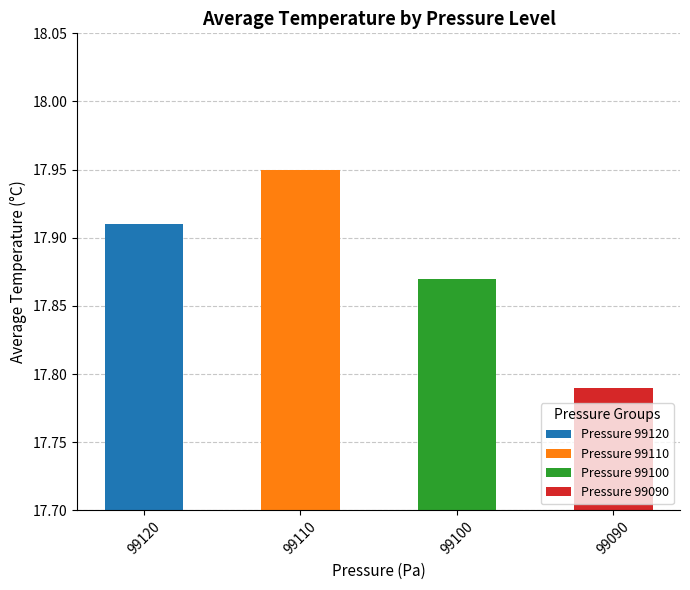

What value does the data have at 99100?

17.9